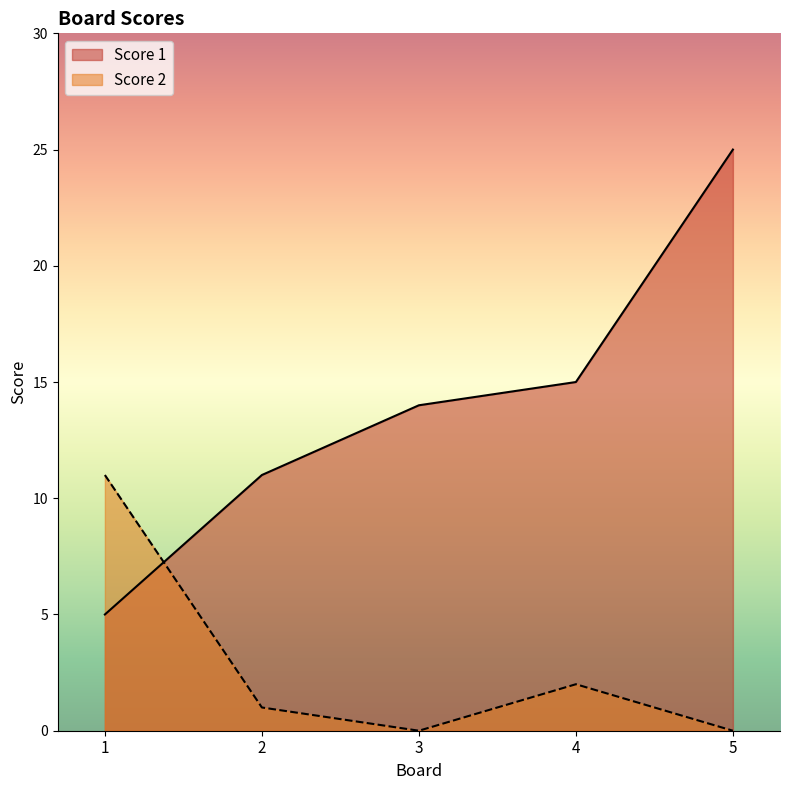

What is the value of the Score 1 point at the 4th from the left?

15